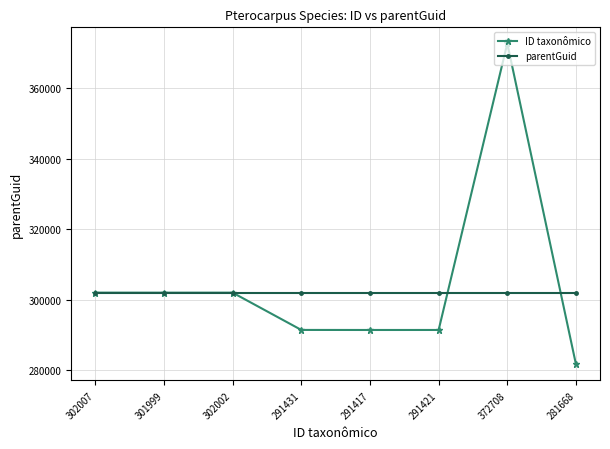

Which series has the largest range (max minus min)?

ID taxonômico